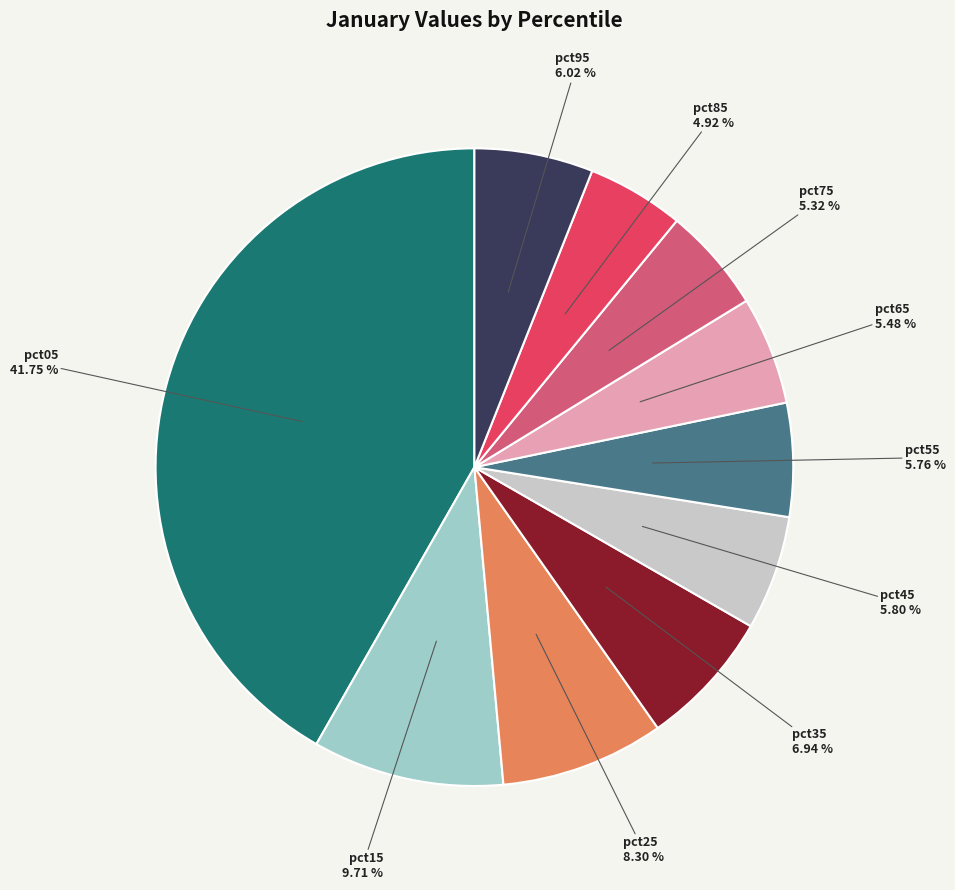

To the nearest percent, what is the average slice percentage?

10%